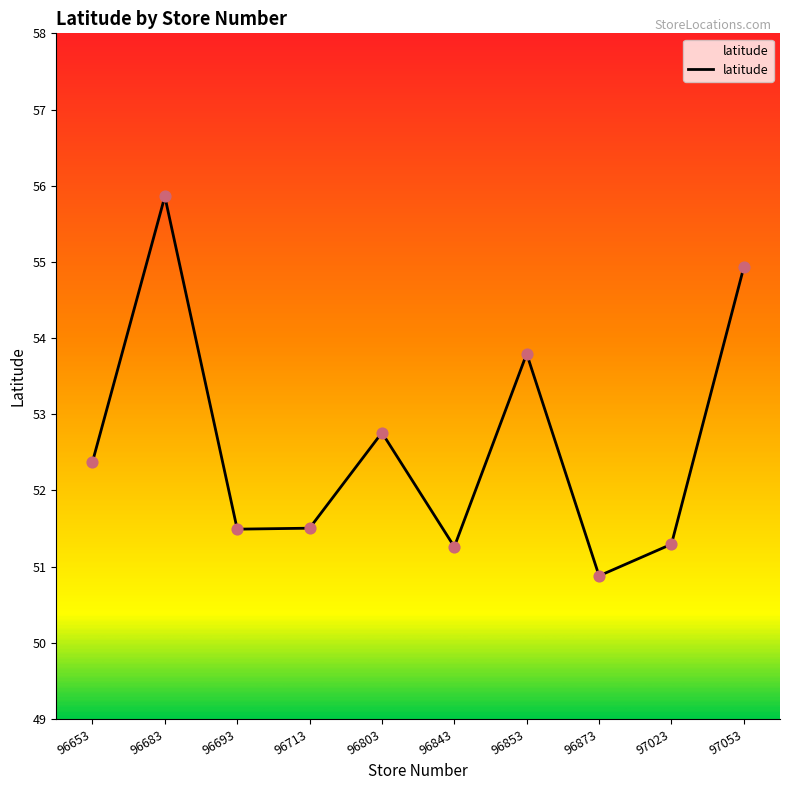

Approximately how many times larger is the value at 96873 compared to 97053?

0.9